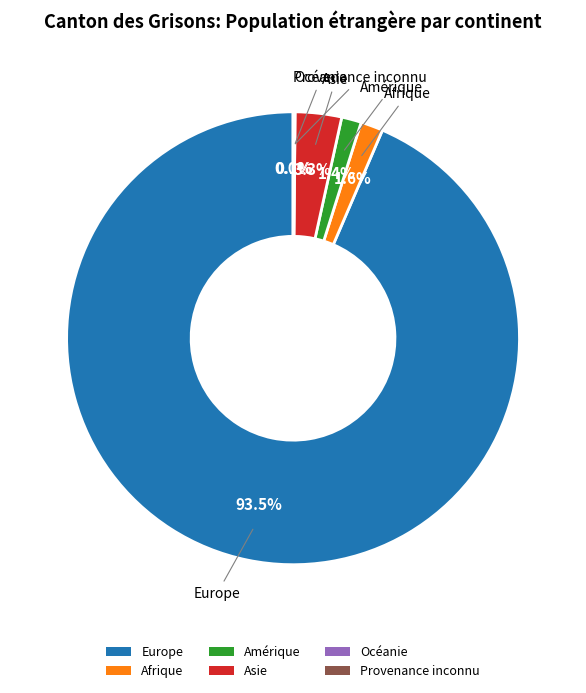

How much of the chart is everything except Afrique?

98.4%